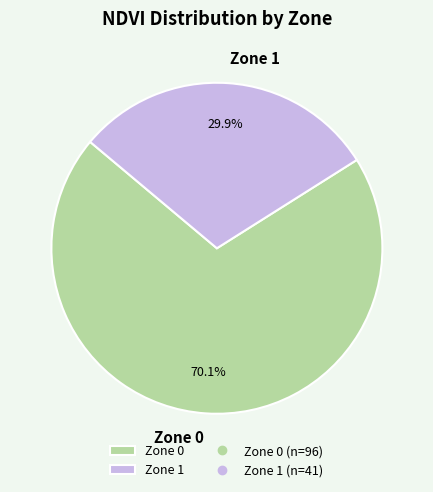

What percentage is the Zone 1 slice, to the nearest percent?

30%